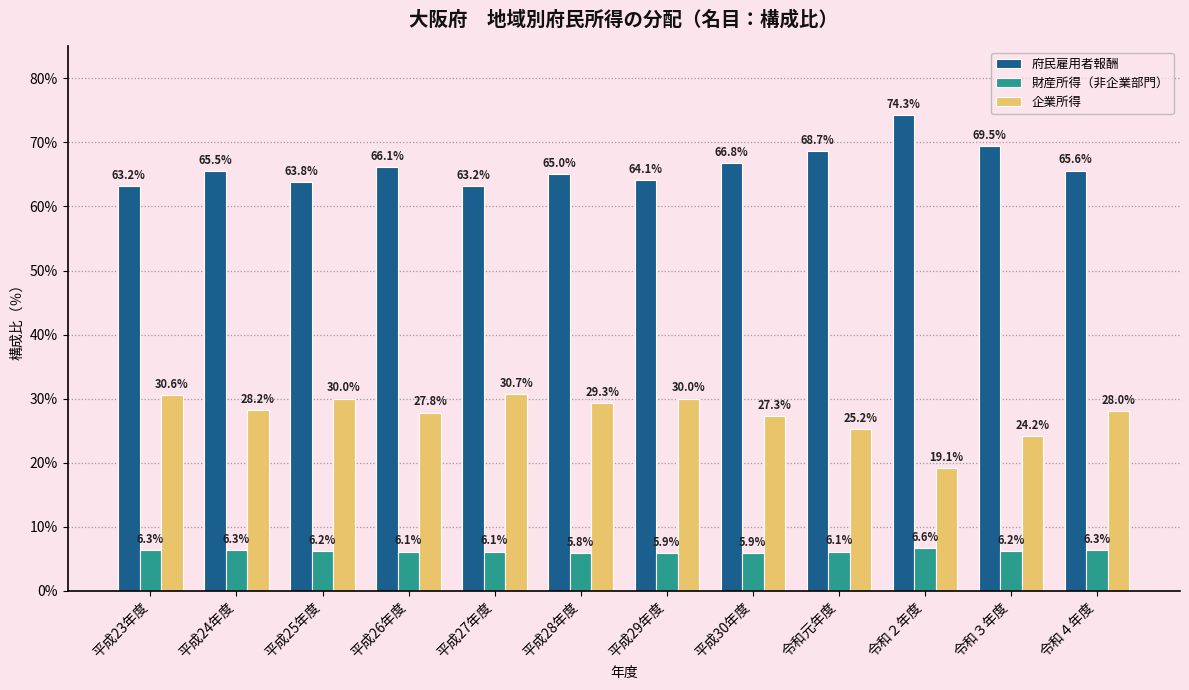

Reading left to right, what are all the values shown in this chart?

府民雇用者報酬: 63.2	65.5	63.8	66.1	63.2	65.0	64.1	66.8	68.7	74.3	69.5	65.6
財産所得（非企業部門）: 6.3	6.3	6.2	6.1	6.1	5.8	5.9	5.9	6.1	6.6	6.2	6.3
企業所得: 30.6	28.2	30.0	27.8	30.7	29.3	30.0	27.3	25.2	19.1	24.2	28.0